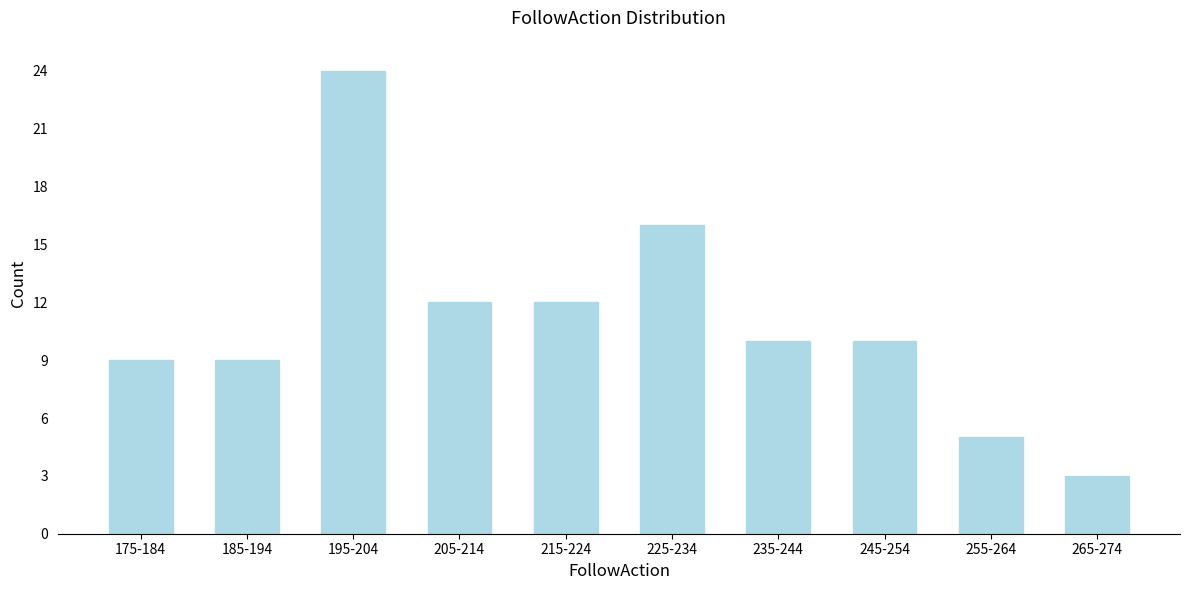

Reading left to right, extract all data points from this chart.

175-184=9	185-194=9	195-204=24	205-214=12	215-224=12	225-234=16	235-244=10	245-254=10	255-264=5	265-274=3